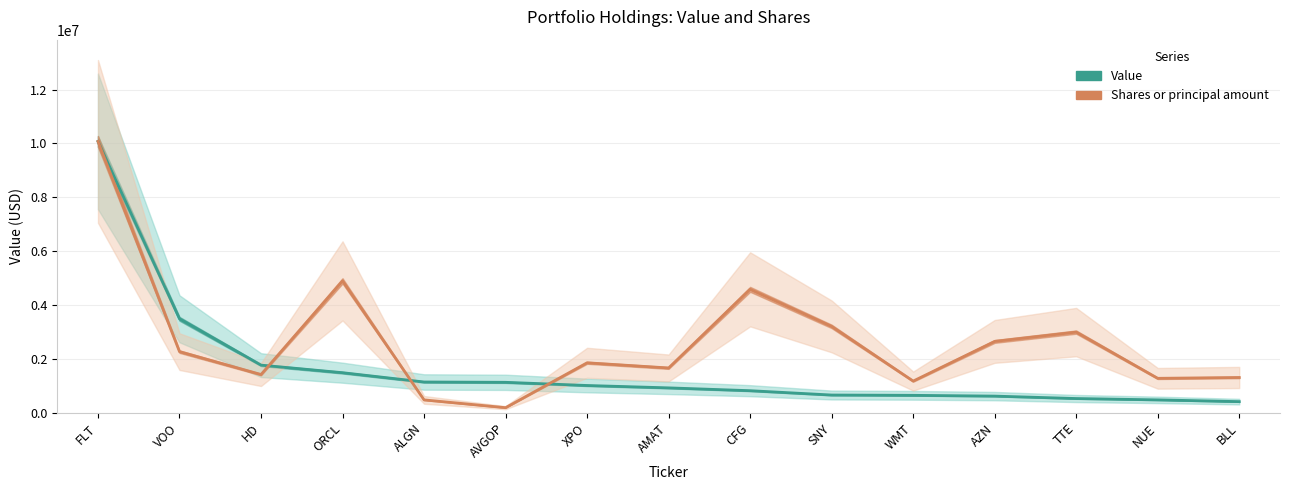

True or false: Value has more than 2 points higher than both neighbors.

False